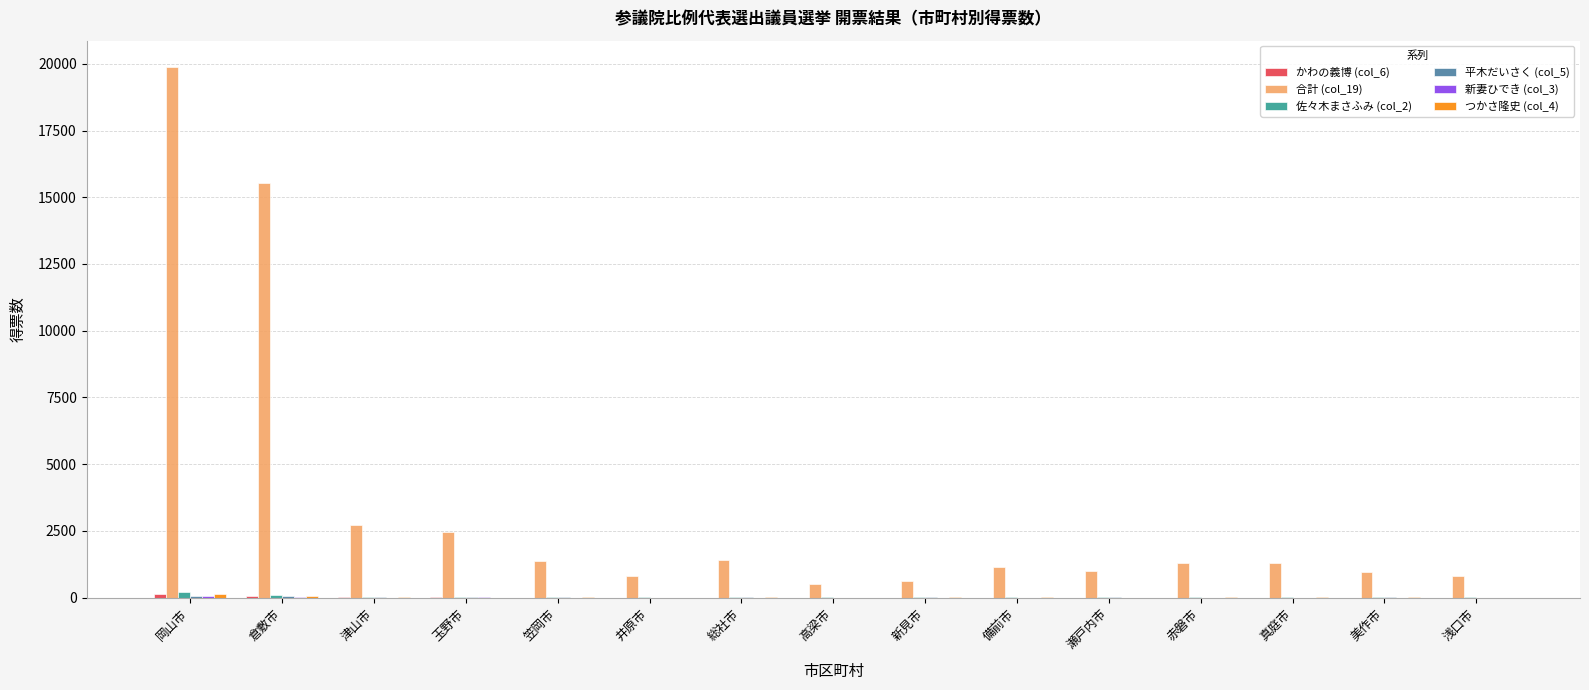

At which category is the sum across all series the highest?

岡山市